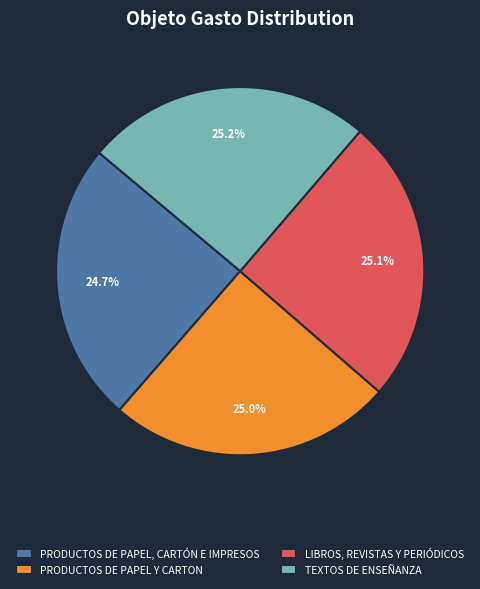

To the nearest percent, what portion does PRODUCTOS DE PAPEL Y CARTON represent?

25%